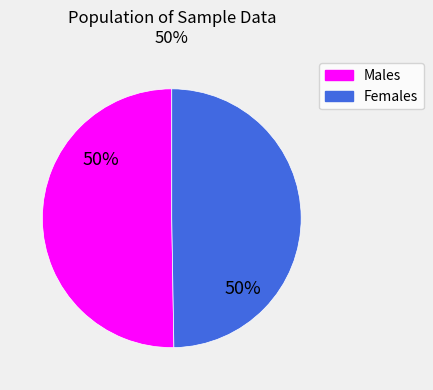

Do Males and Females together represent more than half of the pie?

Yes